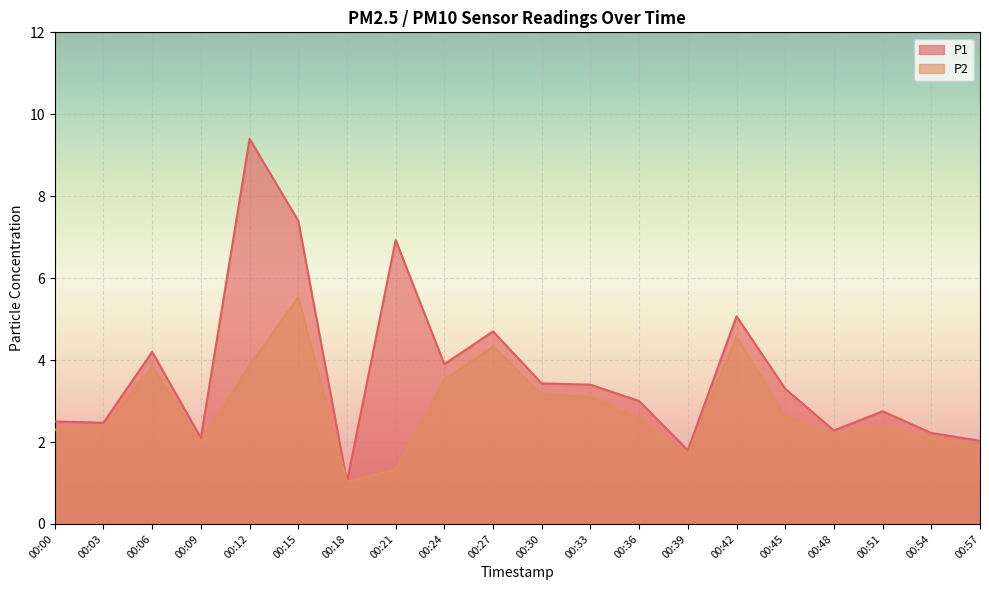

Rank the series by their maximum value, from highest to lowest.

P1, P2